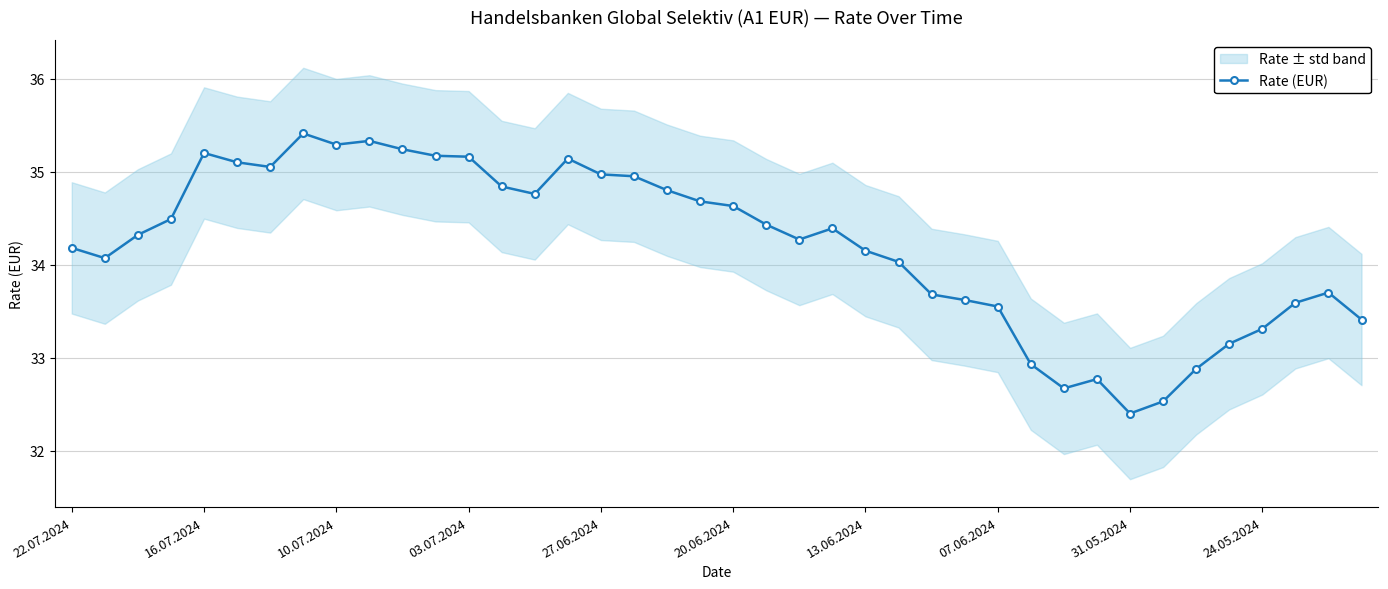

Read the value at 39.

33.4